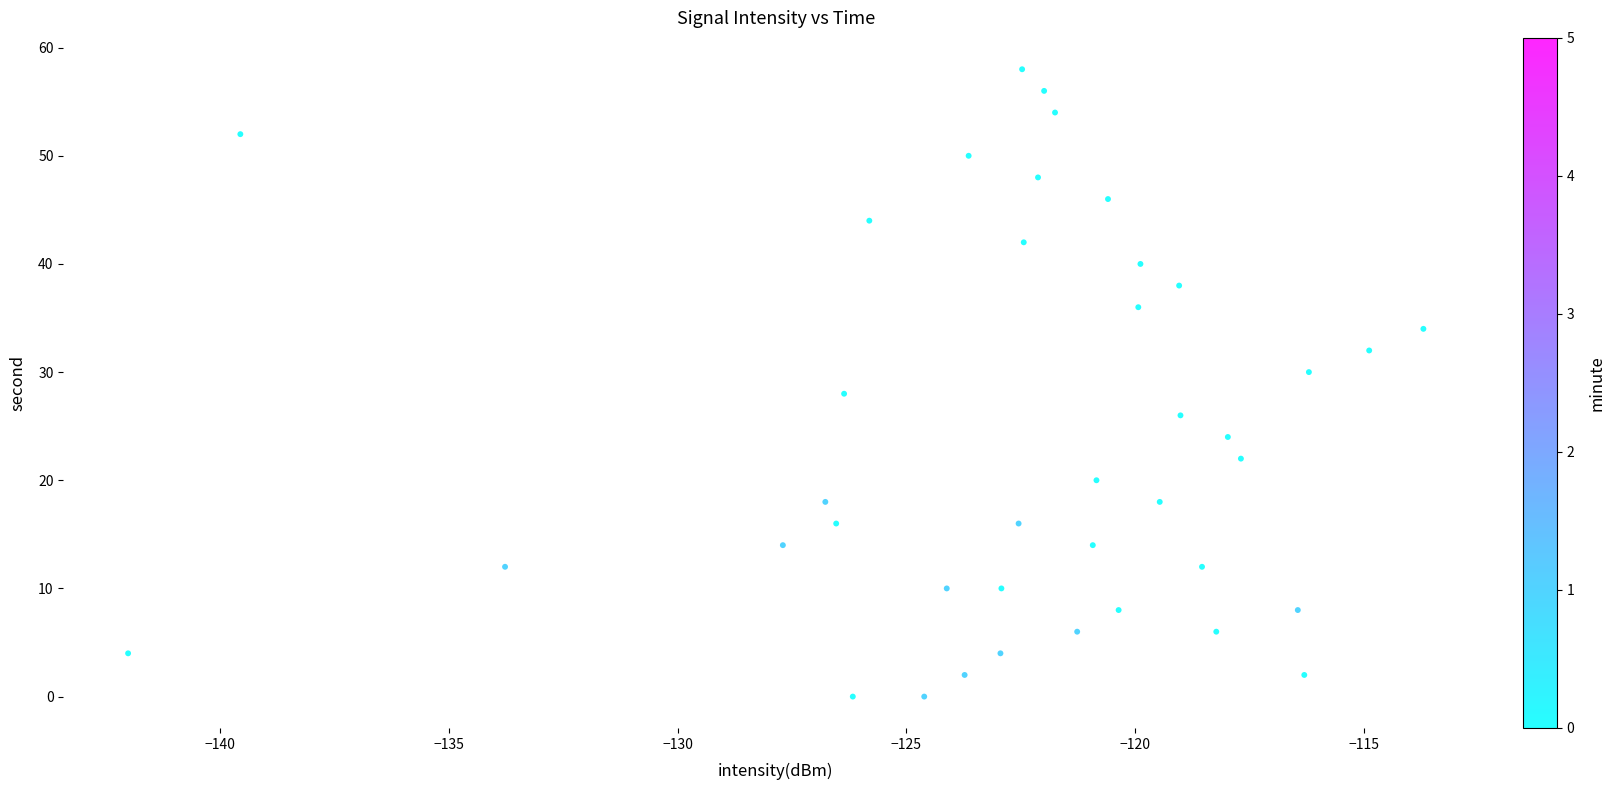

What is the range of Y values (max minus min)?

58